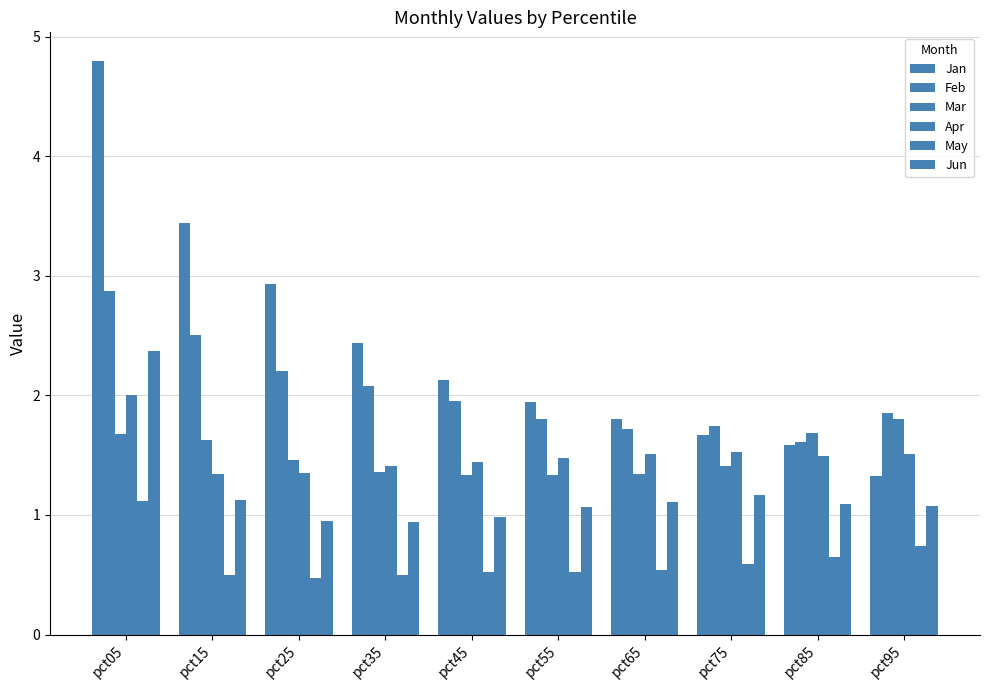

Which series has the largest total across all categories?

Jan